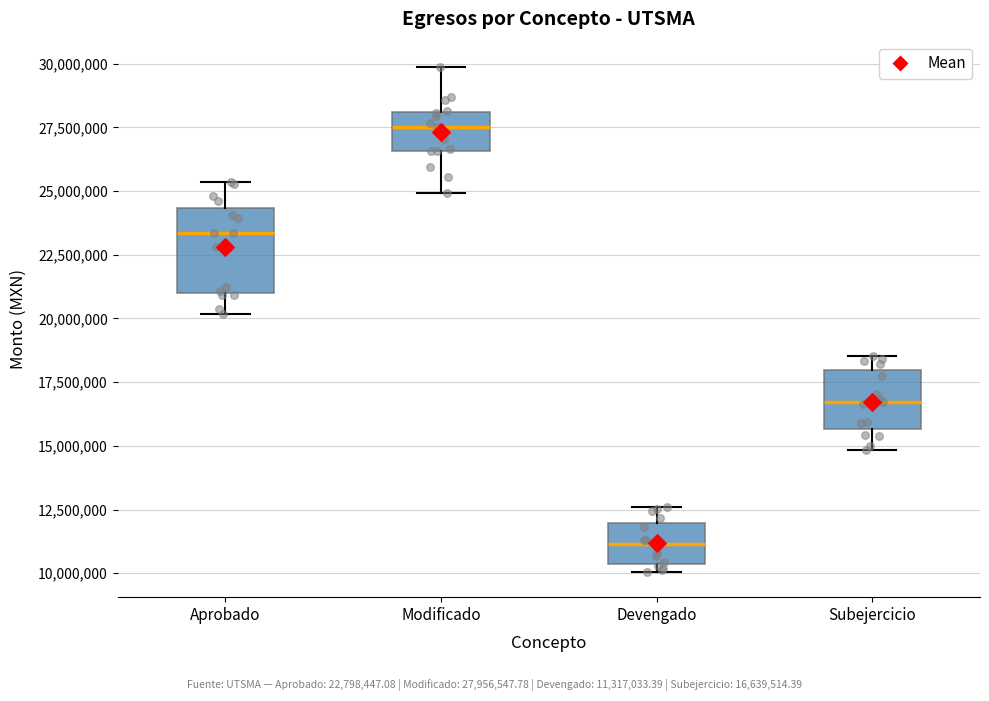

Which box's median line is the lowest?

Devengado